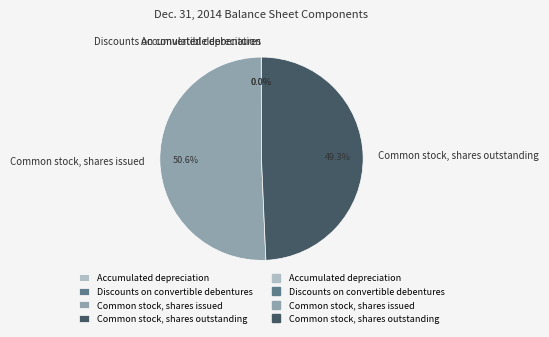

Which category accounts for the majority?

Common stock, shares issued